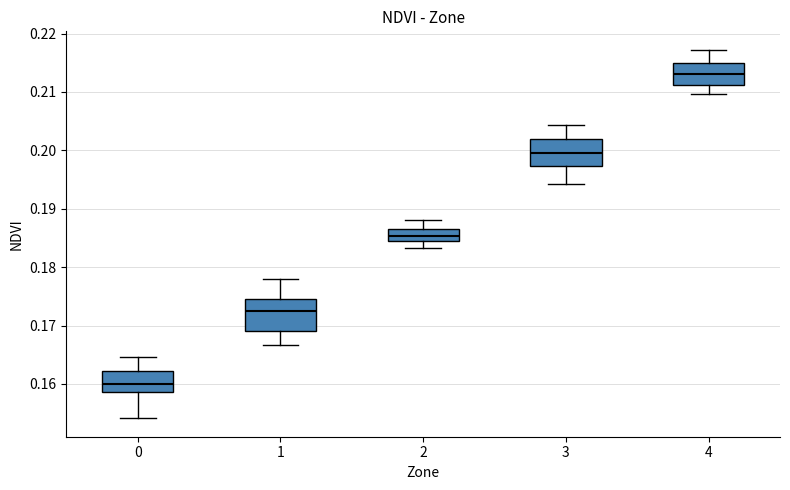

Where is the lower edge of the box at x = 4 on the y-axis? The values are not printed on the chart, so give them approximately, as read against the axis.

0.211